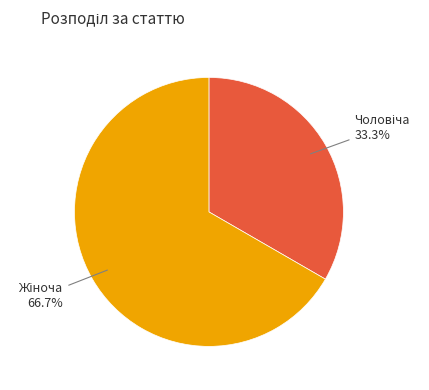

Does any single category account for the majority?

Yes